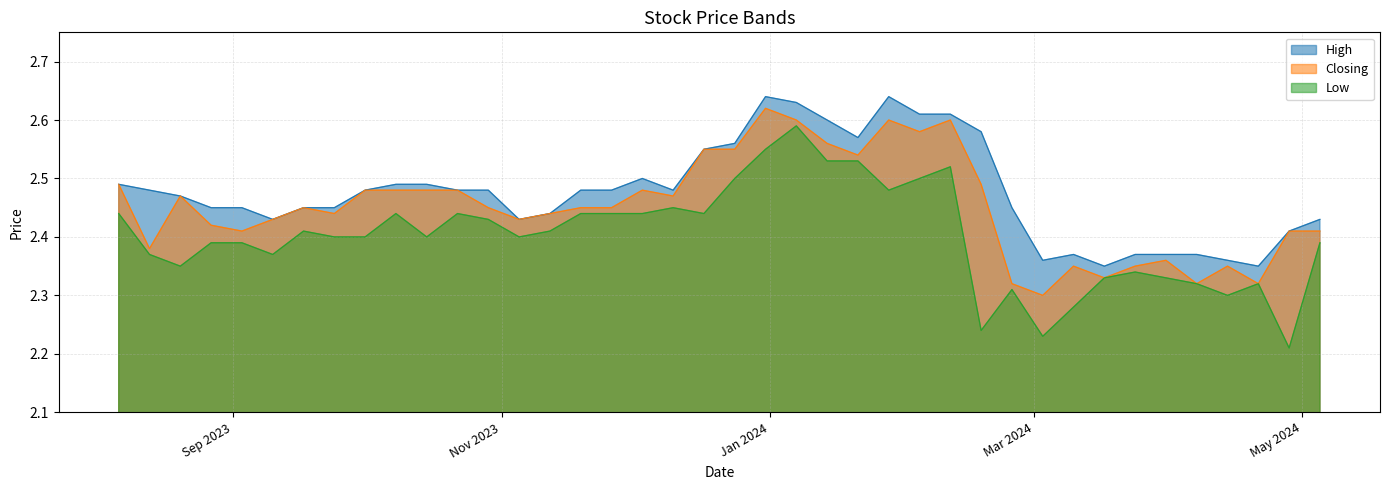

Where is Low nearest to the value 2?

28/04/2024